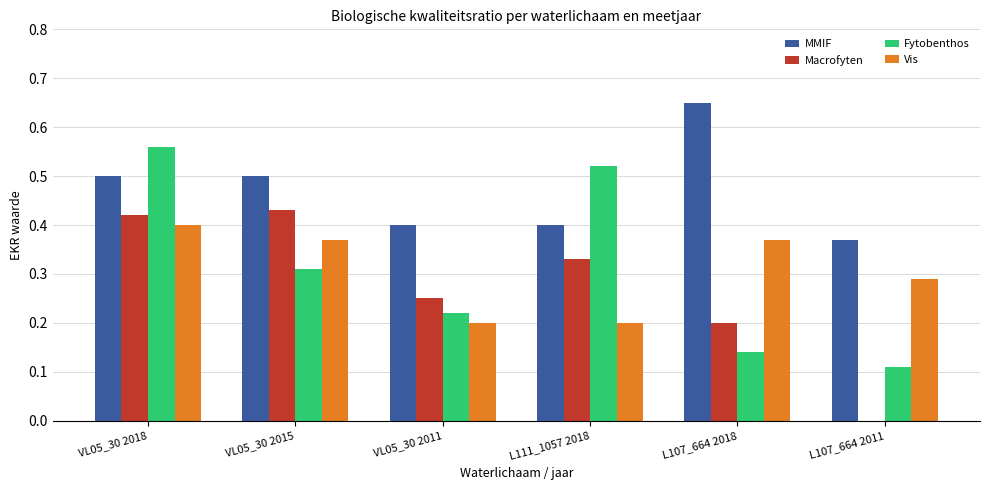

At which category is the sum across all series the highest?

VL05_30 2018